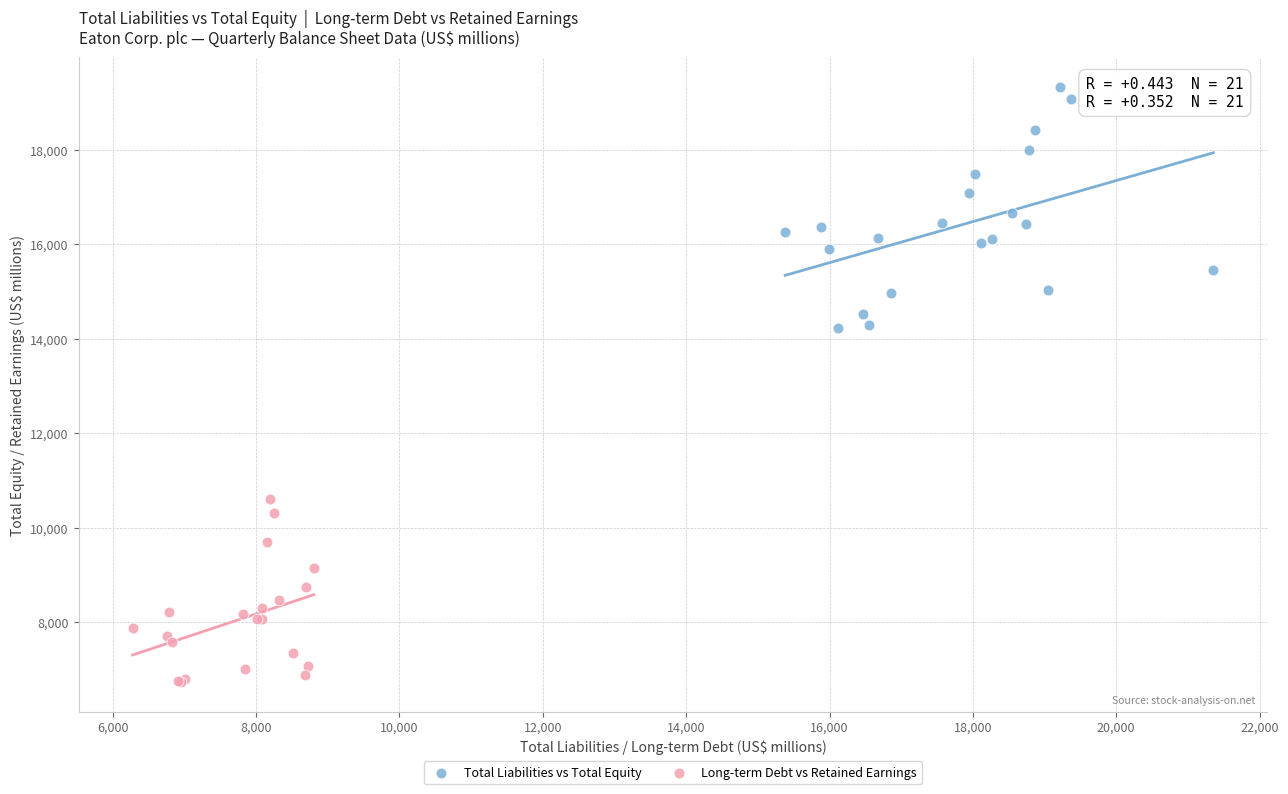

Which series has the widest spread of Y values?

Total Liabilities vs Total Equity